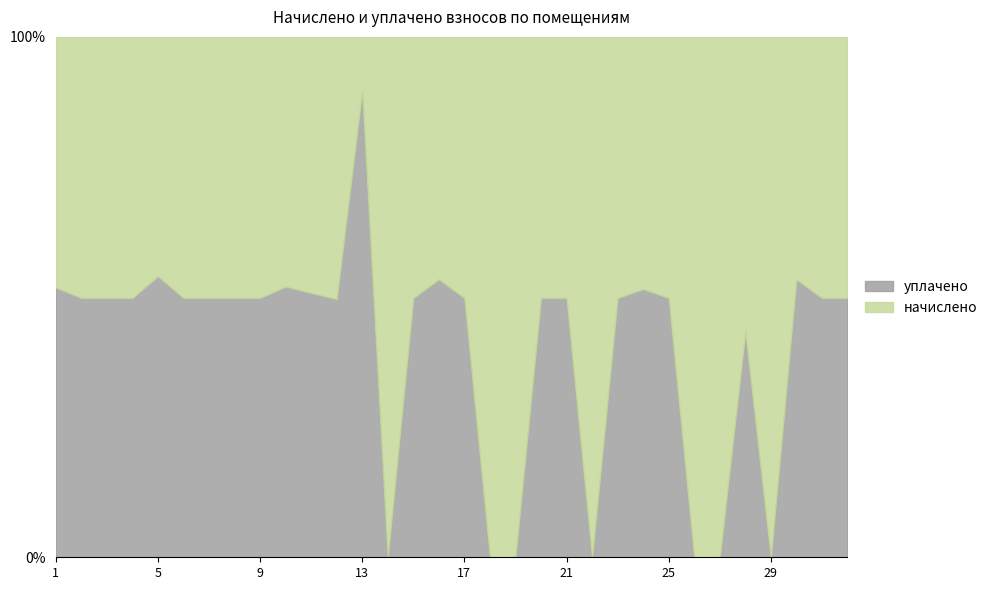

What is the difference between the second highest and minimum values in the уплачено series?

54.0